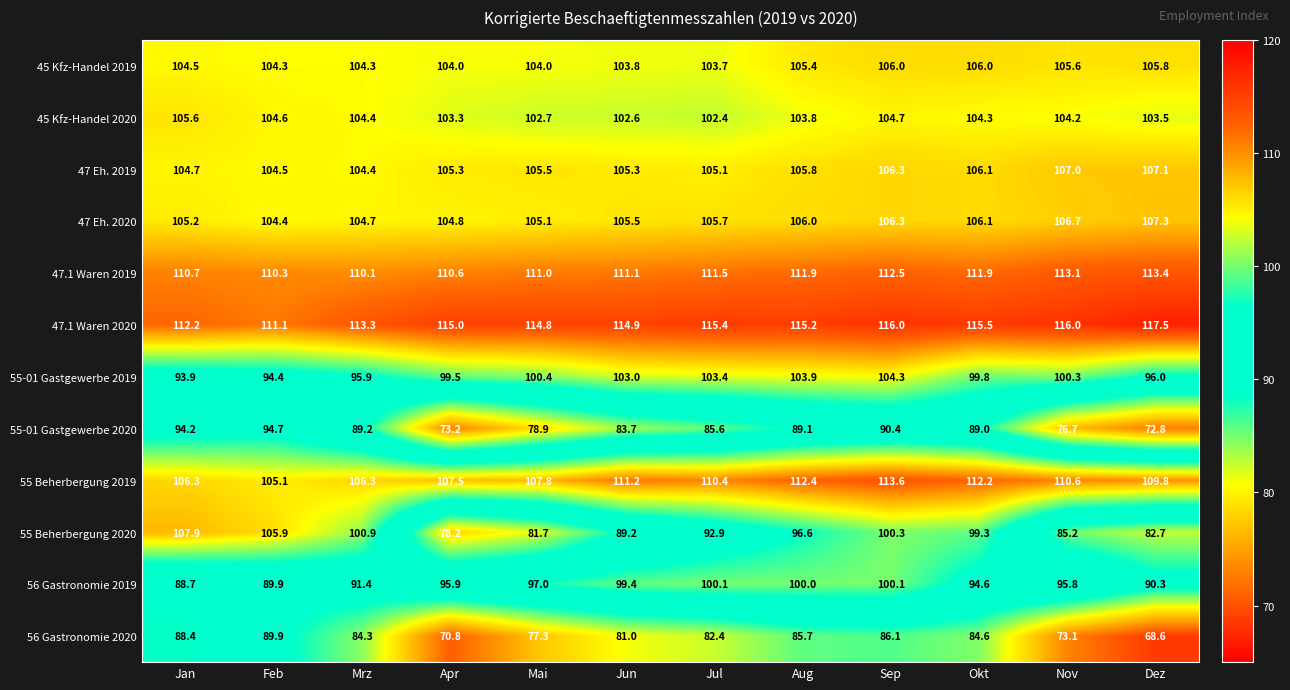

What is the sum of all 47.1 Waren 2019 values?

1338.1